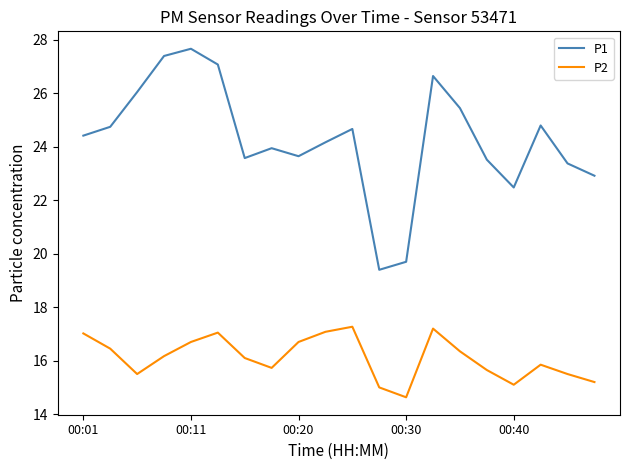

What is the difference between the maximum and minimum values in the P1 series?

8.3